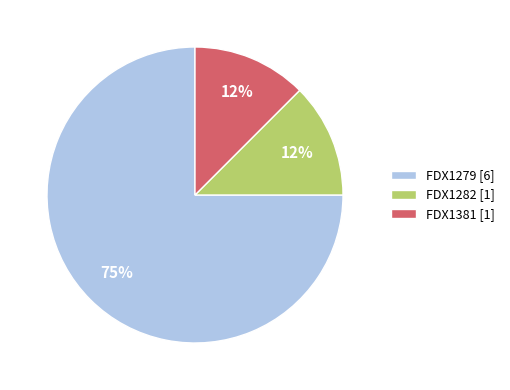

Which has a higher value, FDX1279 [6] or FDX1381 [1]?

FDX1279 [6]